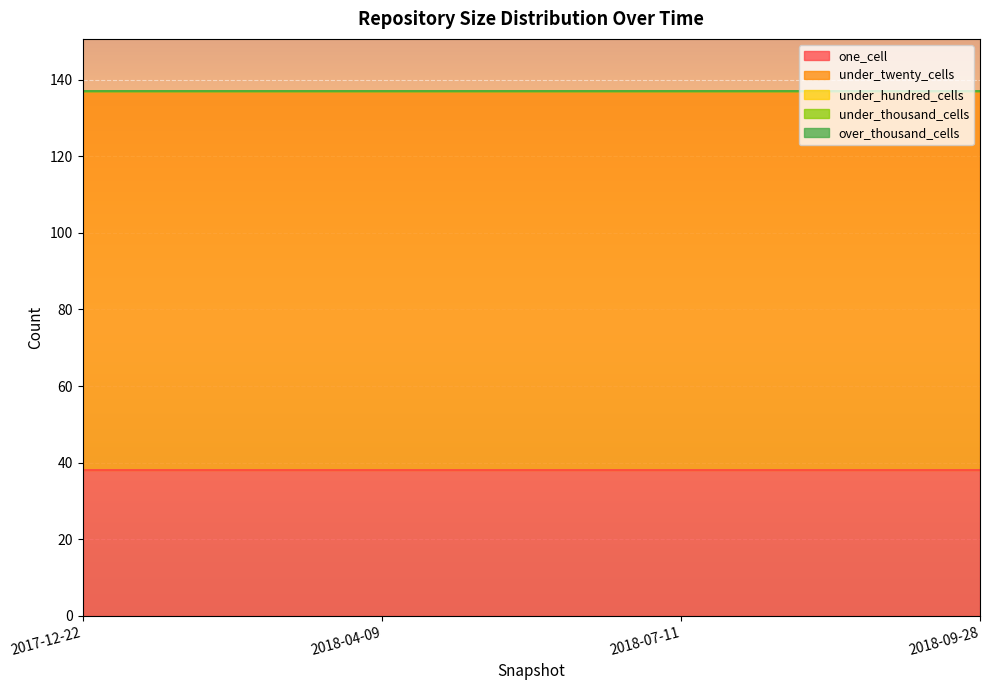

At 2017-12-22, list the series in order from largest to smallest.

under_twenty_cells, one_cell, under_hundred_cells, under_thousand_cells, over_thousand_cells